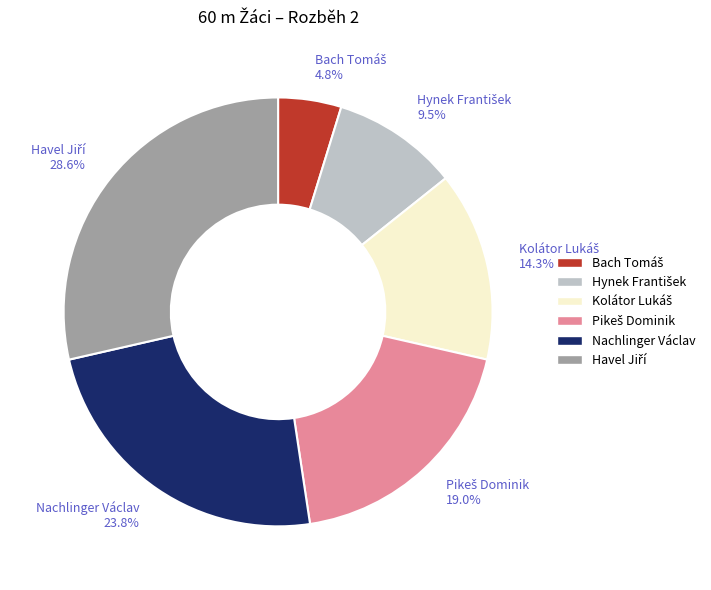

To the nearest percent, what is the average slice percentage?

17%